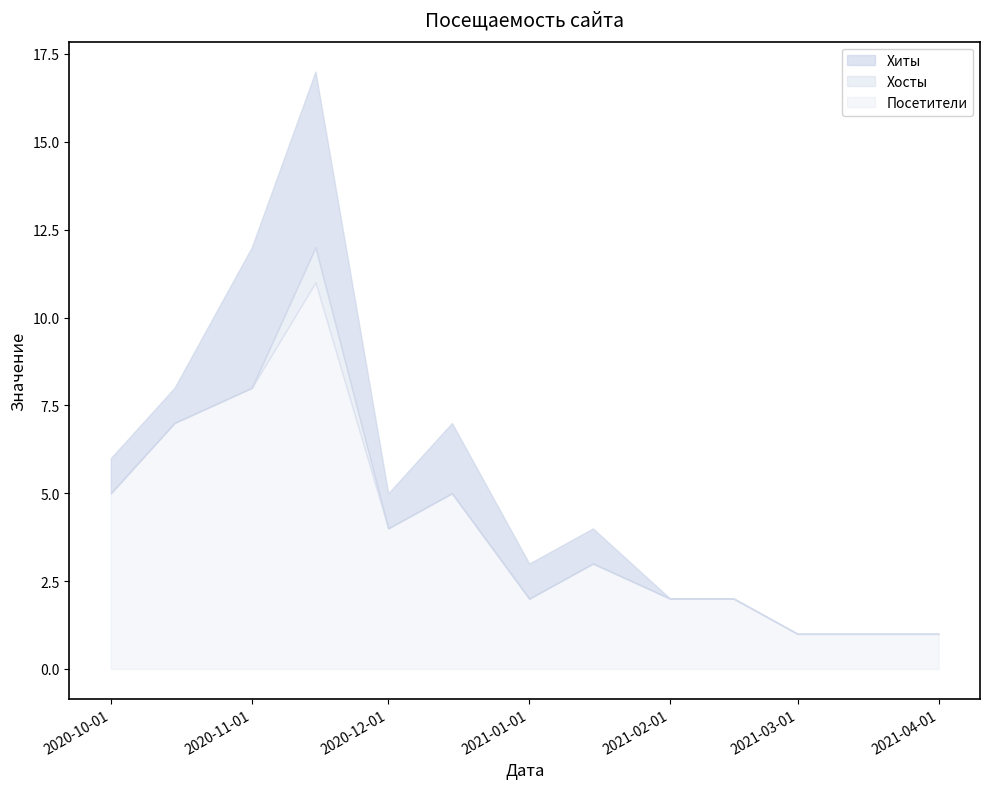

What position from the left is 2020-10-01?

1